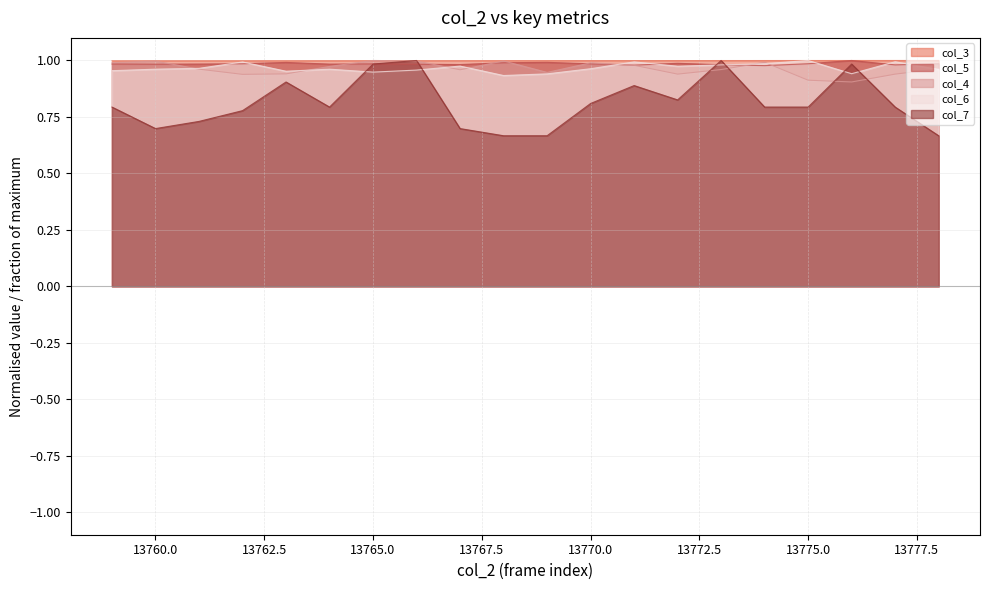

Reading right to left, extract all data points from this chart.

col_3: 1.0	1.0	1.0	1.0	1.0	1.0	1.0	1.0	1.0	1.0	1.0	1.0	1.0	1.0	1.0	1.0	1.0	1.0	1.0	1.0
col_5: 1.0	1.0	1.0	1.0	1.0	1.0	1.0	1.0	1.0	1.0	1.0	1.0	1.0	1.0	1.0	1.0	1.0	1.0	1.0	1.0
col_4: 1.0	0.9	0.9	0.9	1.0	1.0	0.9	1.0	1.0	0.9	1.0	1.0	1.0	1.0	1.0	0.9	0.9	1.0	1.0	1.0
col_6: 1.0	1.0	0.9	1.0	1.0	1.0	1.0	1.0	1.0	0.9	0.9	1.0	1.0	0.9	1.0	1.0	1.0	1.0	1.0	1.0
col_7: 0.7	0.8	1.0	0.8	0.8	1.0	0.8	0.9	0.8	0.7	0.7	0.7	1.0	1.0	0.8	0.9	0.8	0.7	0.7	0.8